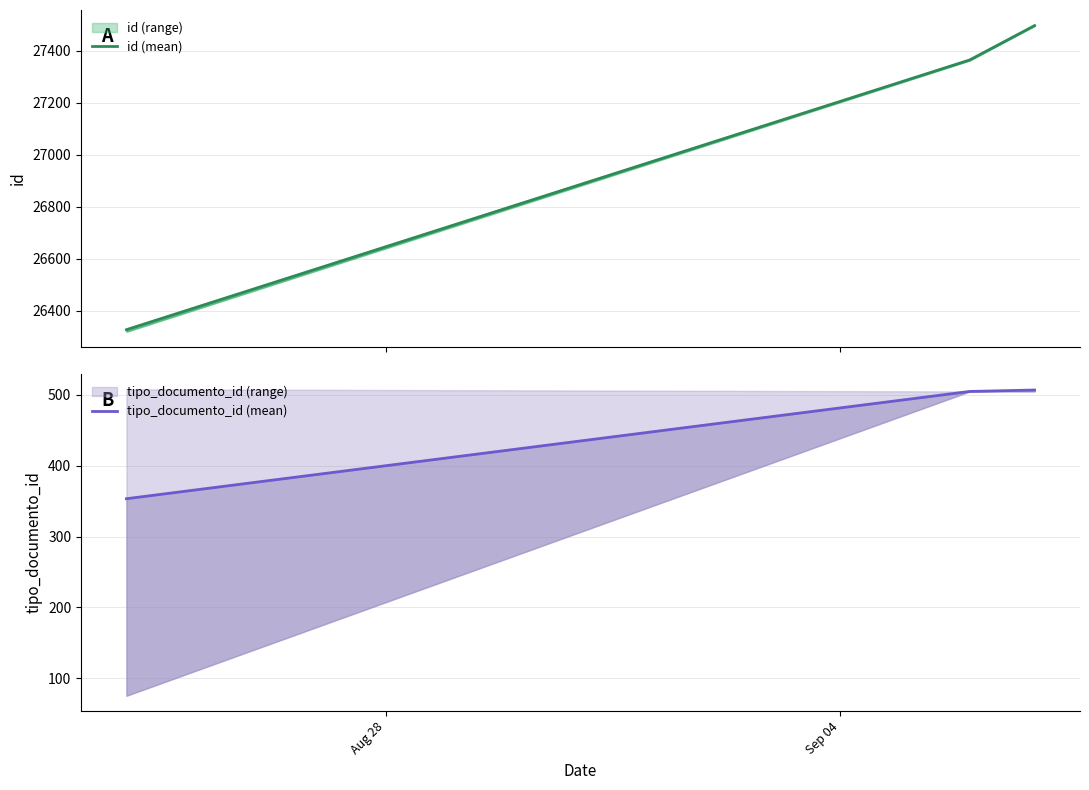

The value of id (mean) at Sep 04 is 17827.9. True or false?

False